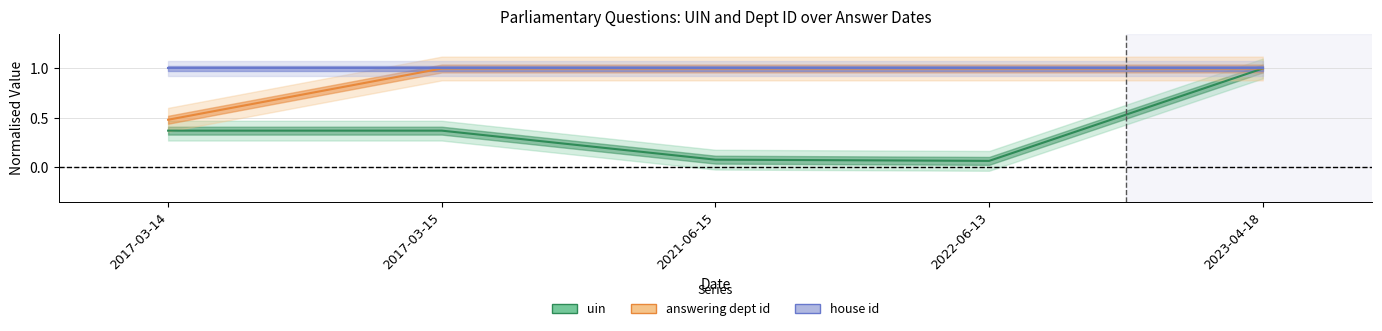

Which series has the largest range (max minus min)?

uin